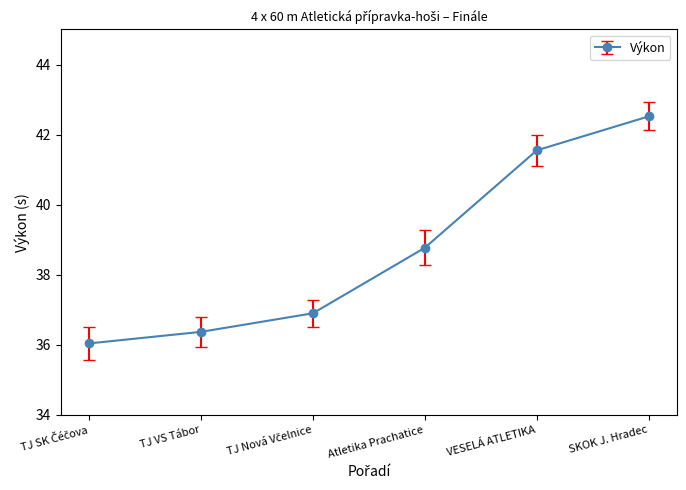

Between TJ VS Tábor and Atletika Prachatice, which is larger?

Atletika Prachatice